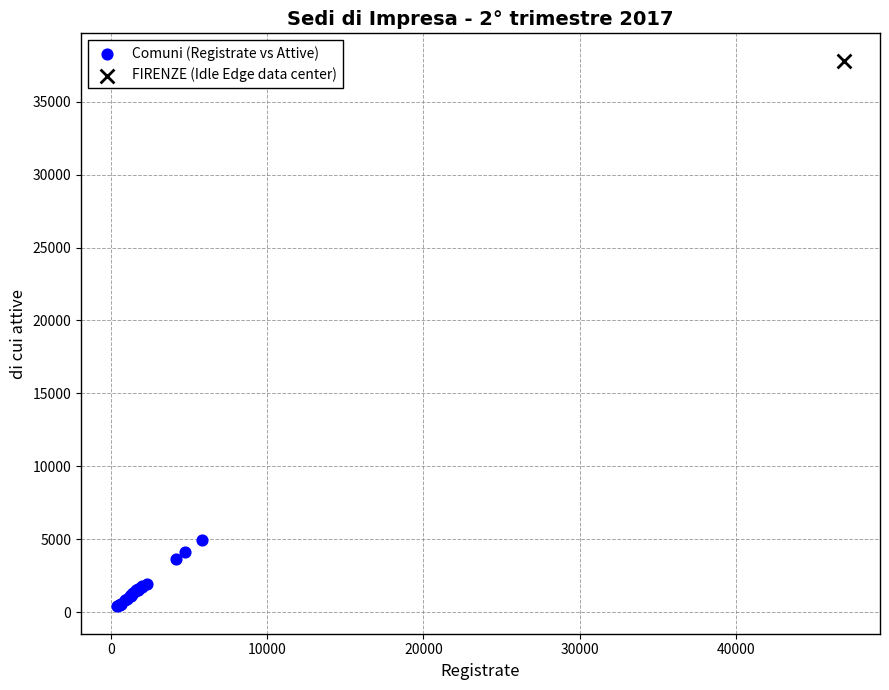

What are all the series names shown in the legend?

Comuni (Registrate vs Attive), FIRENZE (Idle Edge data center)